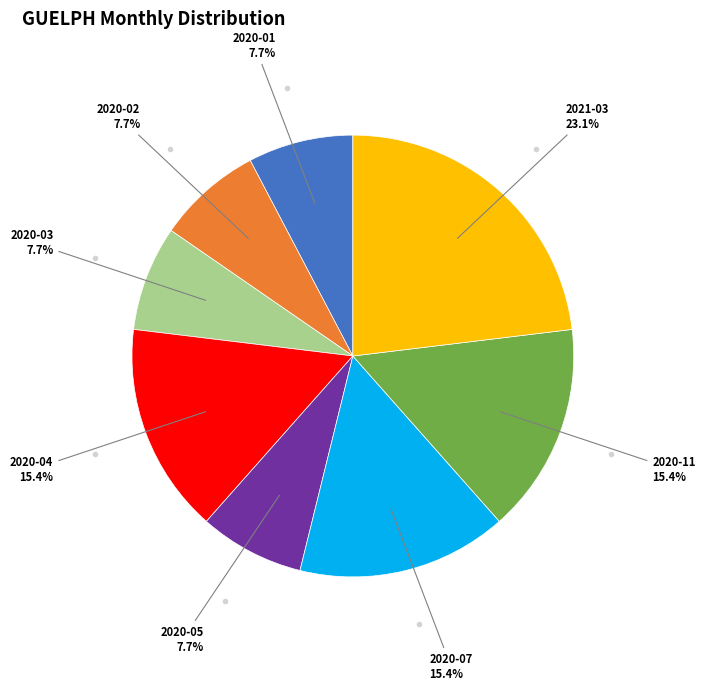

Is there any slice that represents more than half of the pie?

No